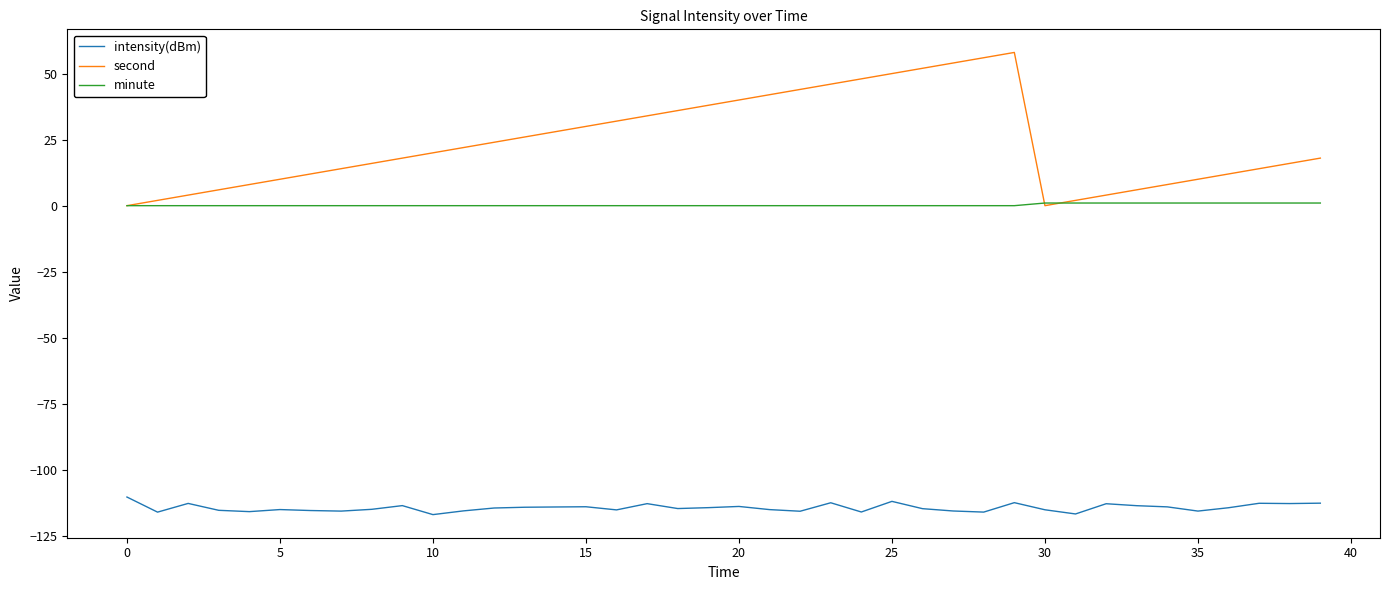

How many values in the second series are below 20?

20